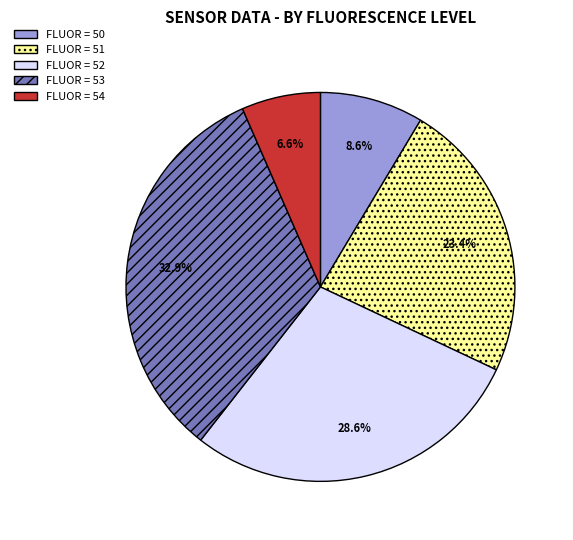

Is there a majority slice in this chart?

No